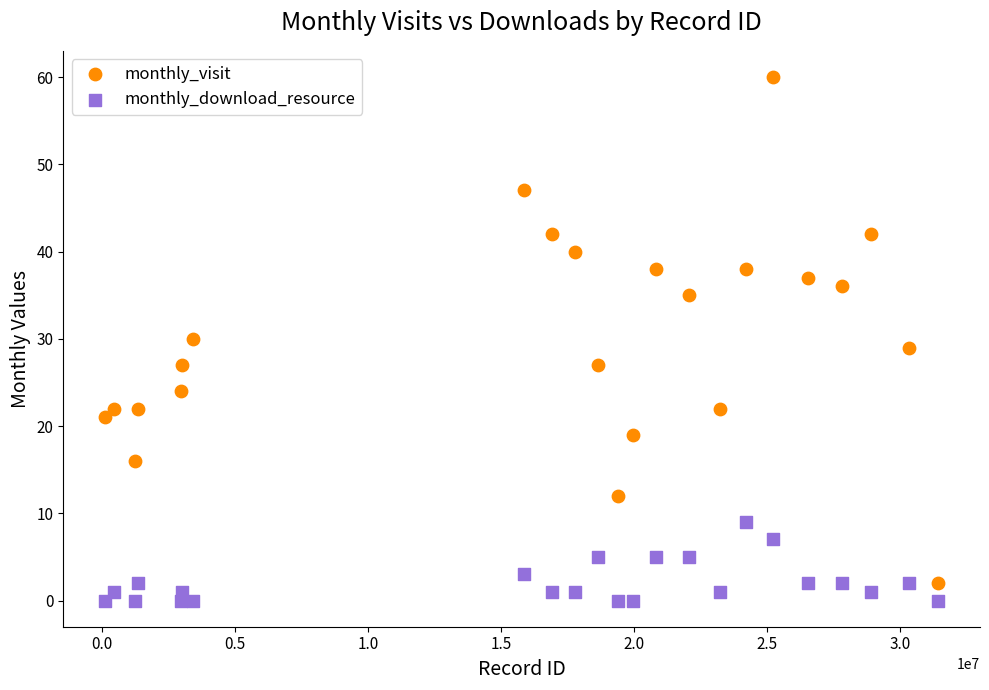

Which series reaches the maximum Y coordinate?

monthly_visit